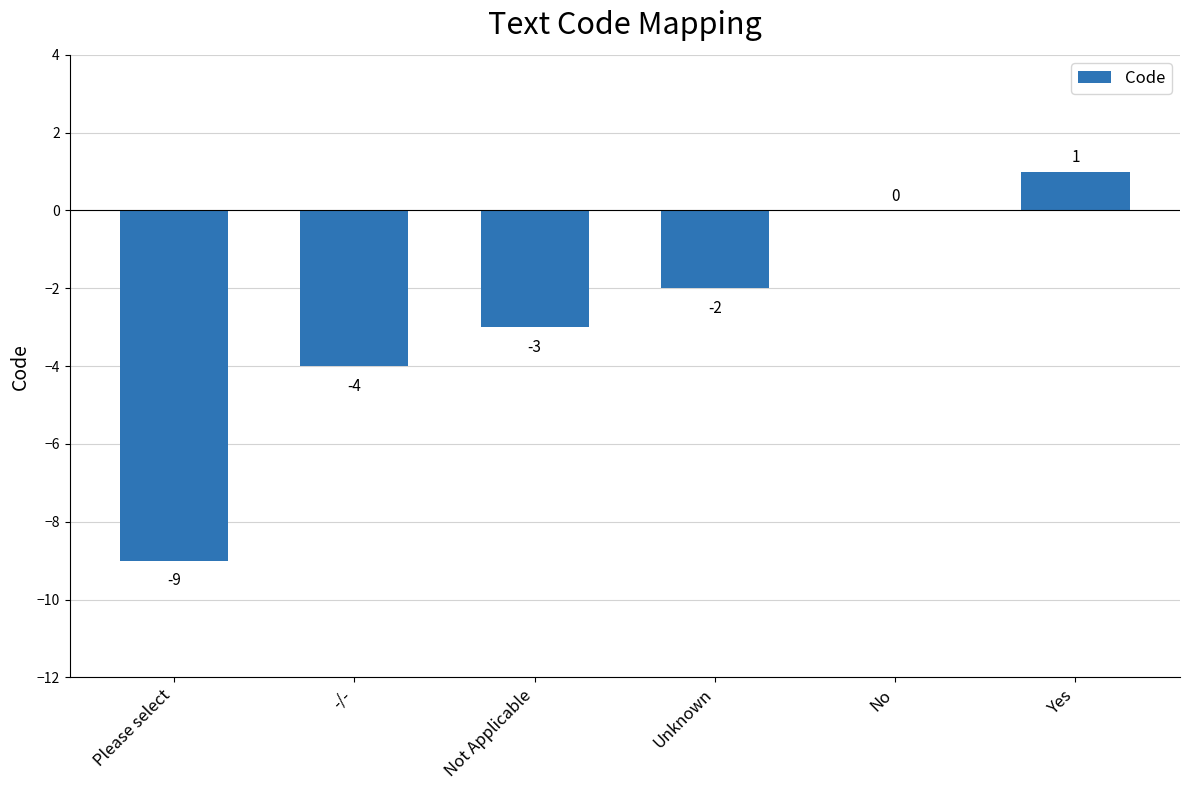

What is the average value?

-3